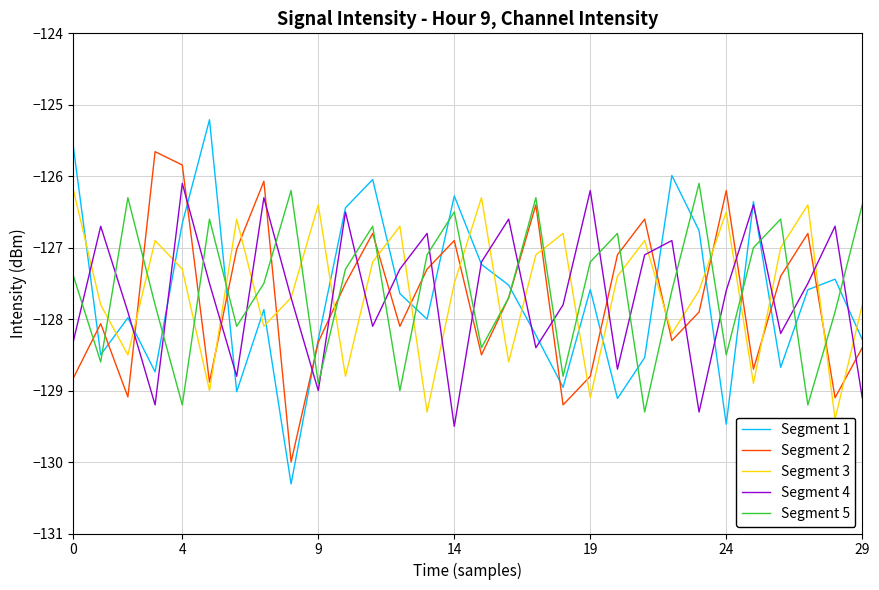

How many lines are shown in the chart?

5